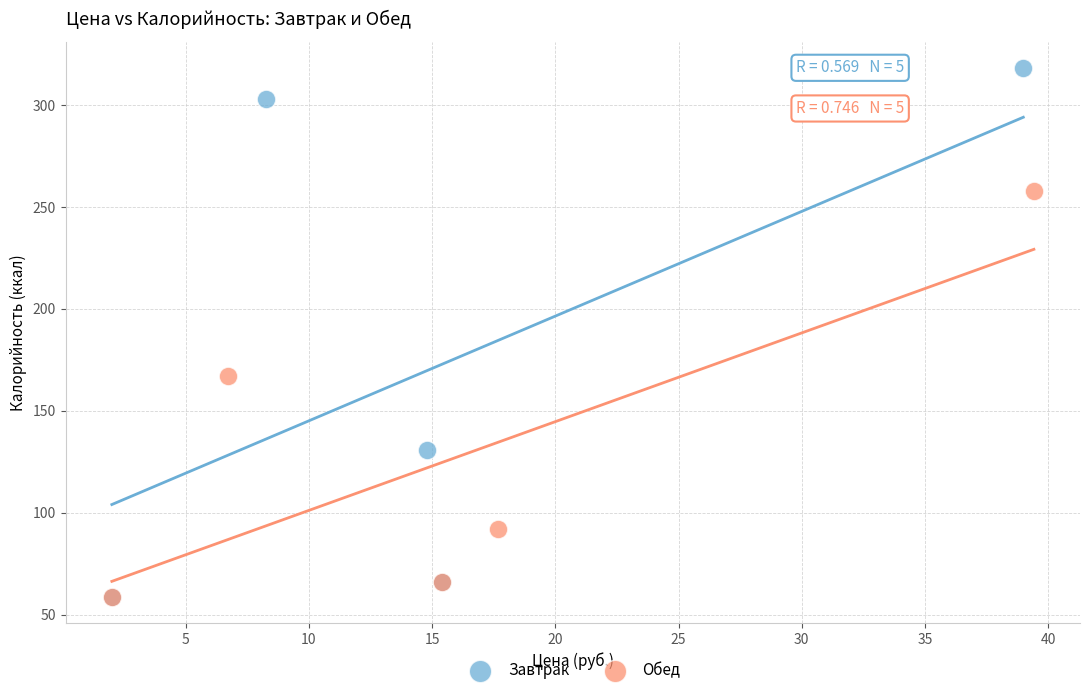

Which series reaches the maximum Y coordinate?

Завтрак